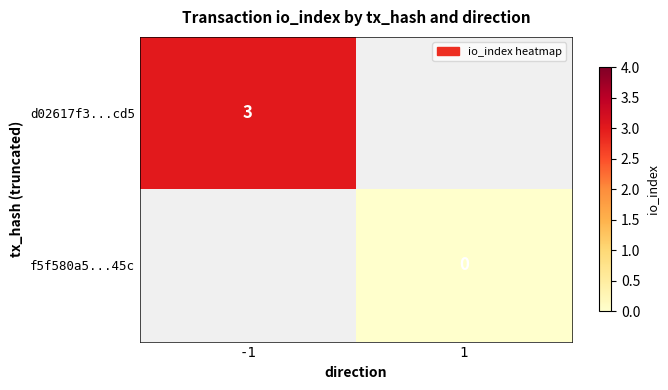

Is the value of d02617f3...cd5 at -1 greater than the value of f5f580a5...45c at 1?

Yes